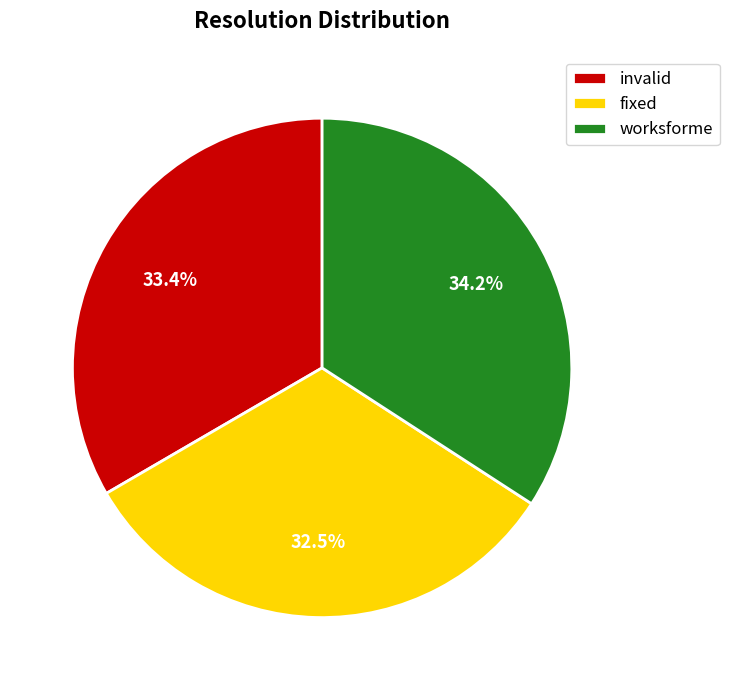

Between worksforme and fixed, which is larger?

worksforme